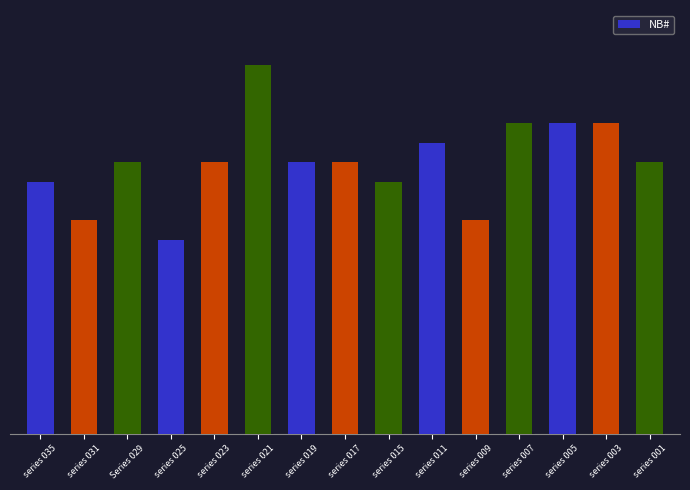

Does the chart contain any negative values?

No